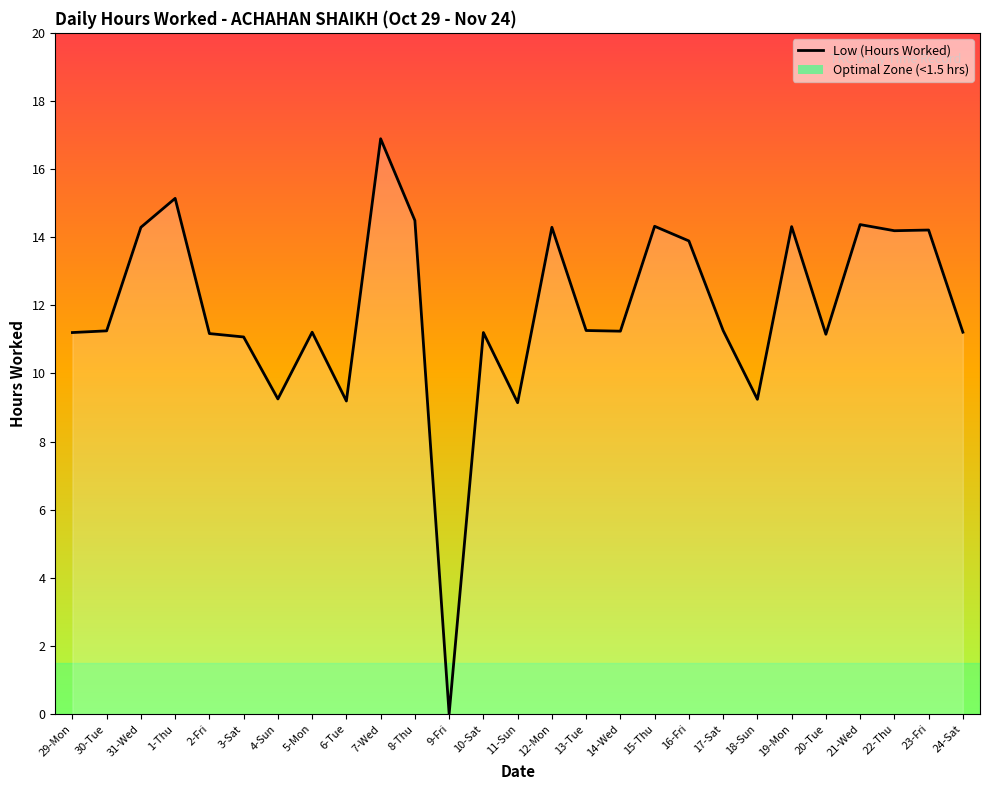

At which category does the chart reach its peak across all series?

7-Wed